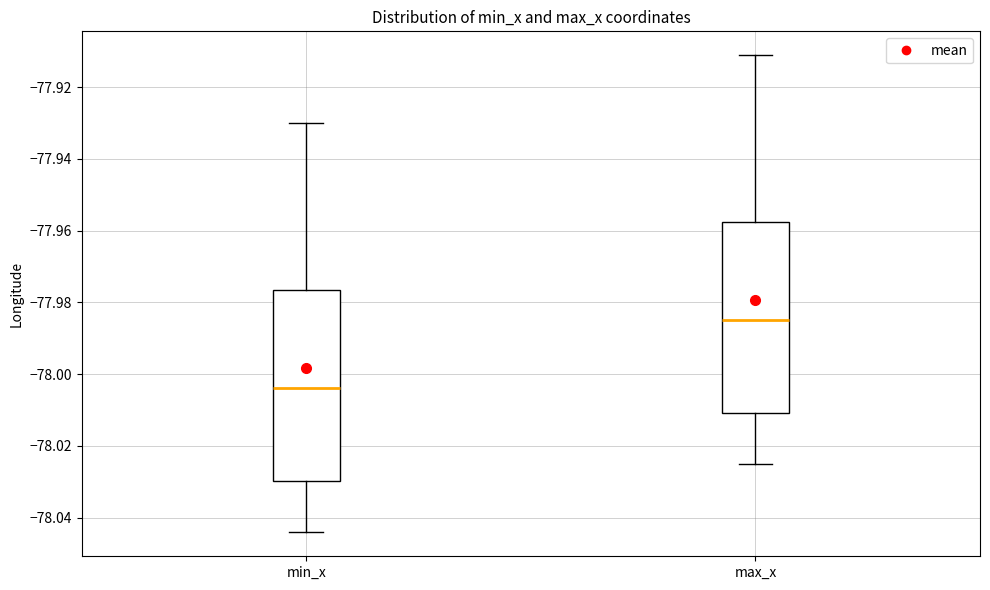

Where is the lower edge of the box for max_x on the y-axis? The values are not printed on the chart, so give them approximately, as read against the axis.

-78.010